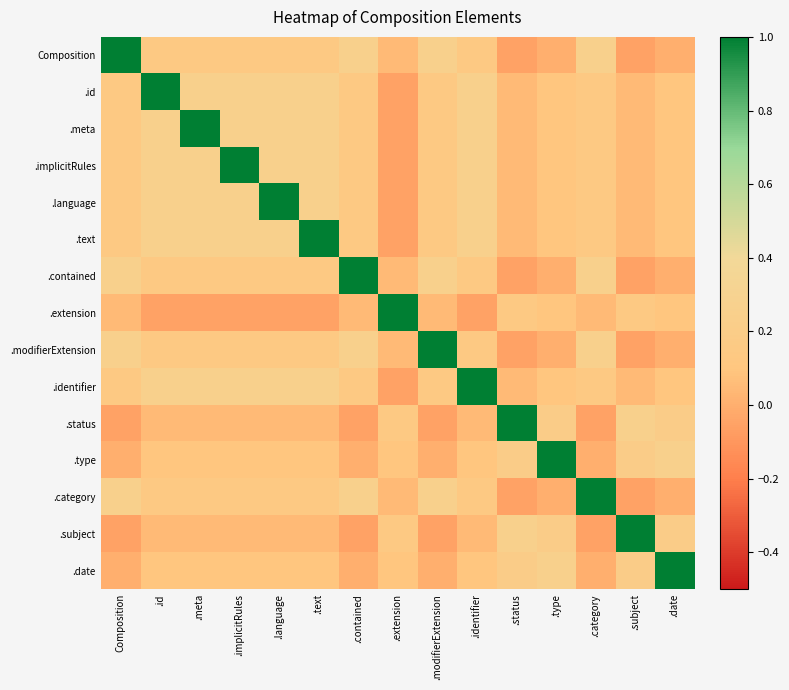

Between .status and .date, which series saw the biggest shift?

.status